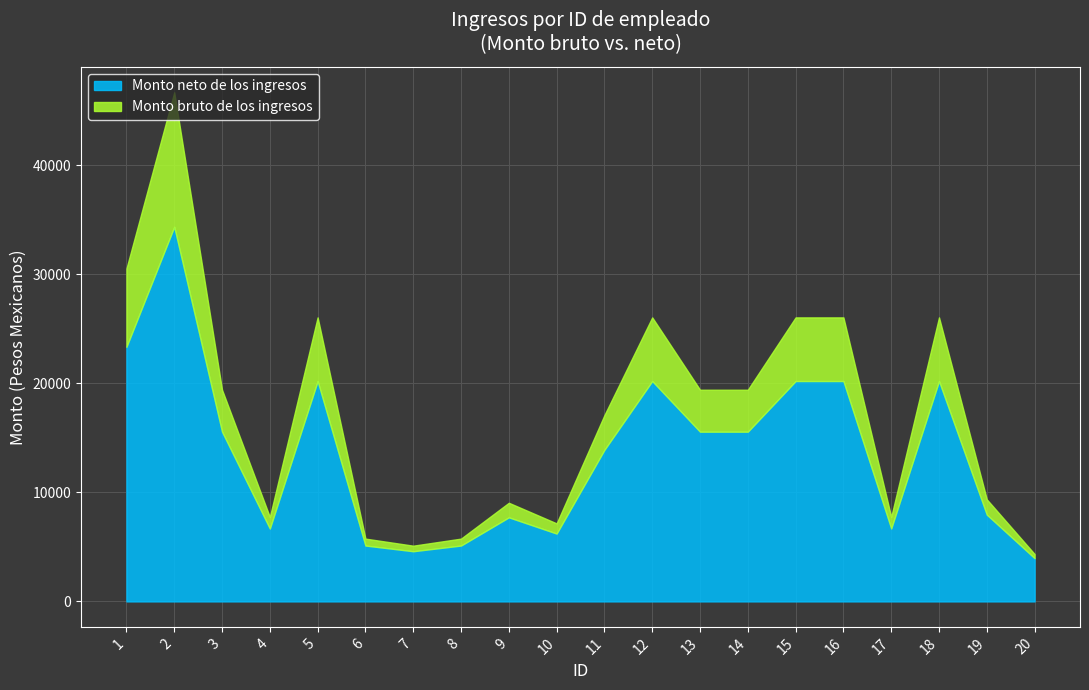

What is the value of the Monto neto de los ingresos point at the 12th from the left?

20202.9